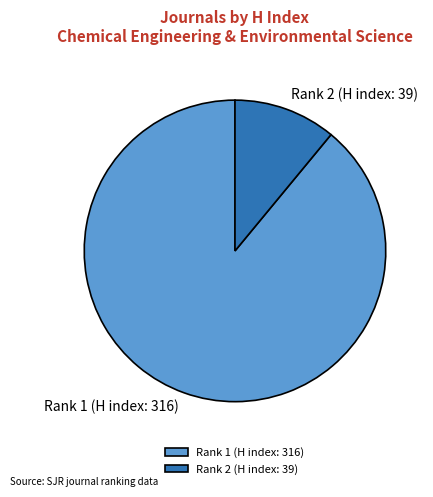

How many slices are in this pie chart?

2